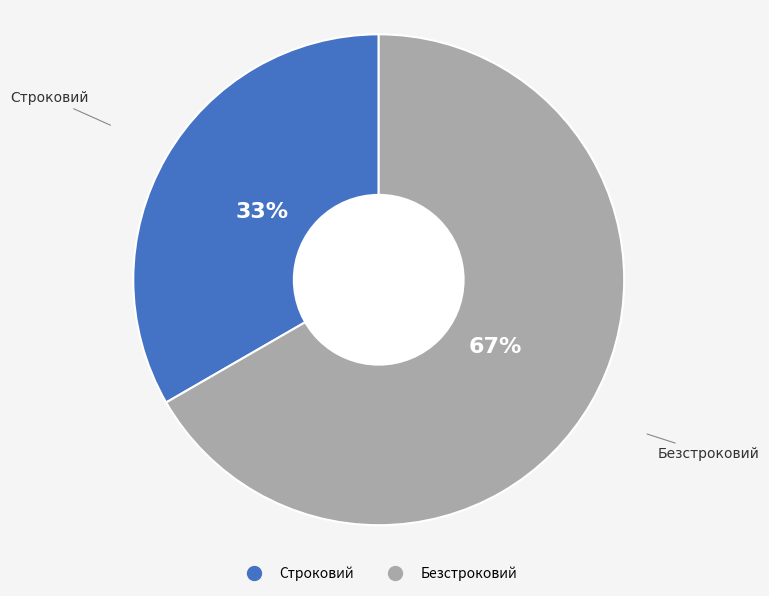

Between Строковий and Безстроковий, which is larger?

Безстроковий